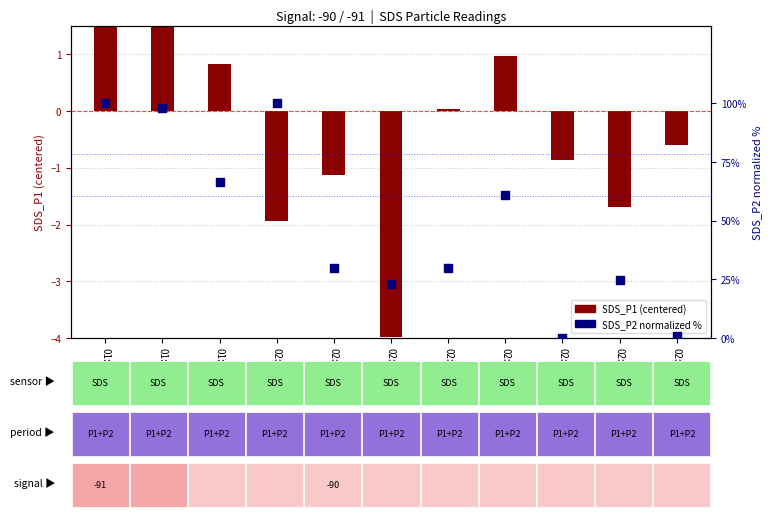

Between 01:56 and 02:09, which is larger?

01:56